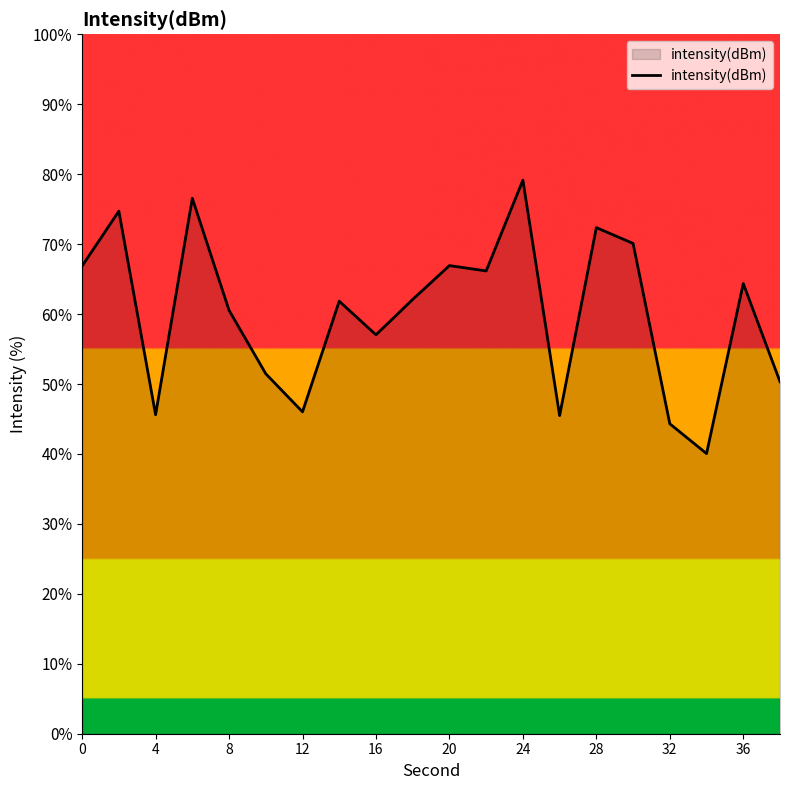

What is the smallest value displayed?

40.1